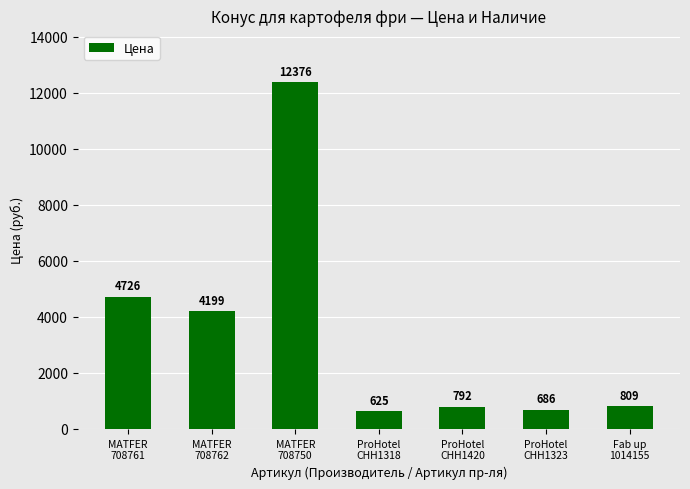

Reading right to left, list all the values displayed in this chart.

Fab up
1014155=809	ProHotel
CHH1323=686	ProHotel
CHH1420=792	ProHotel
CHH1318=625	MATFER
708750=12376	MATFER
708762=4199	MATFER
708761=4726